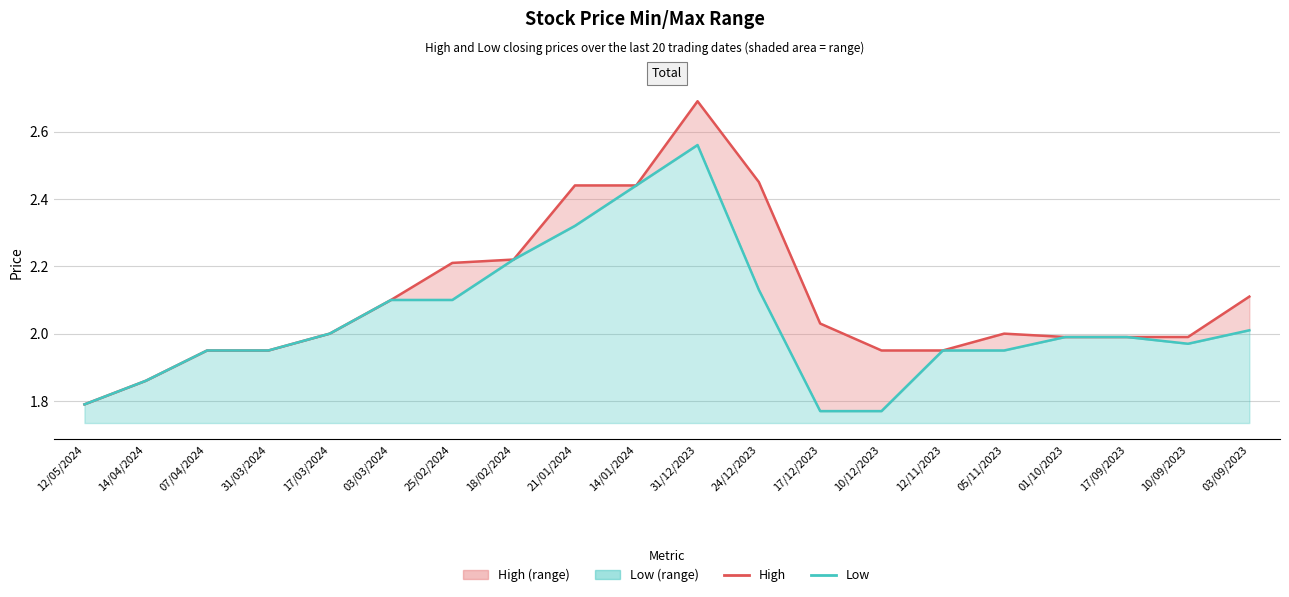

List the series in order of their peak value, highest first.

High, Low